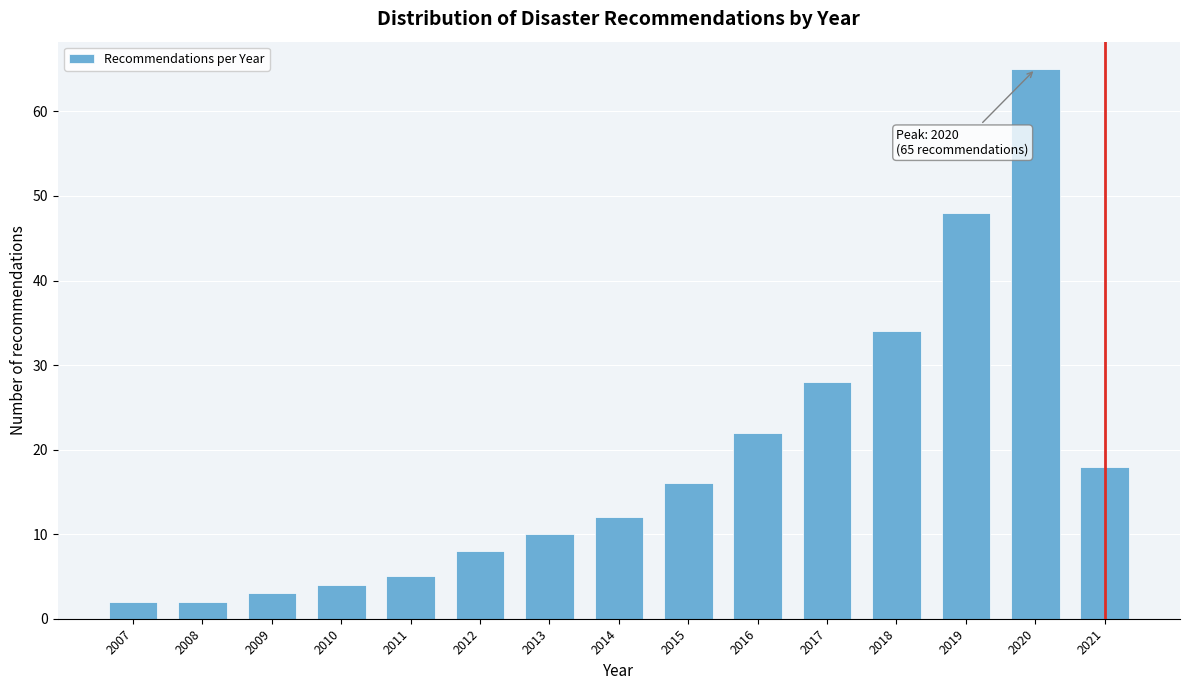

Reading right to left, transcribe all the data shown in this chart.

2021=18	2020=65	2019=48	2018=34	2017=28	2016=22	2015=16	2014=12	2013=10	2012=8	2011=5	2010=4	2009=3	2008=2	2007=2